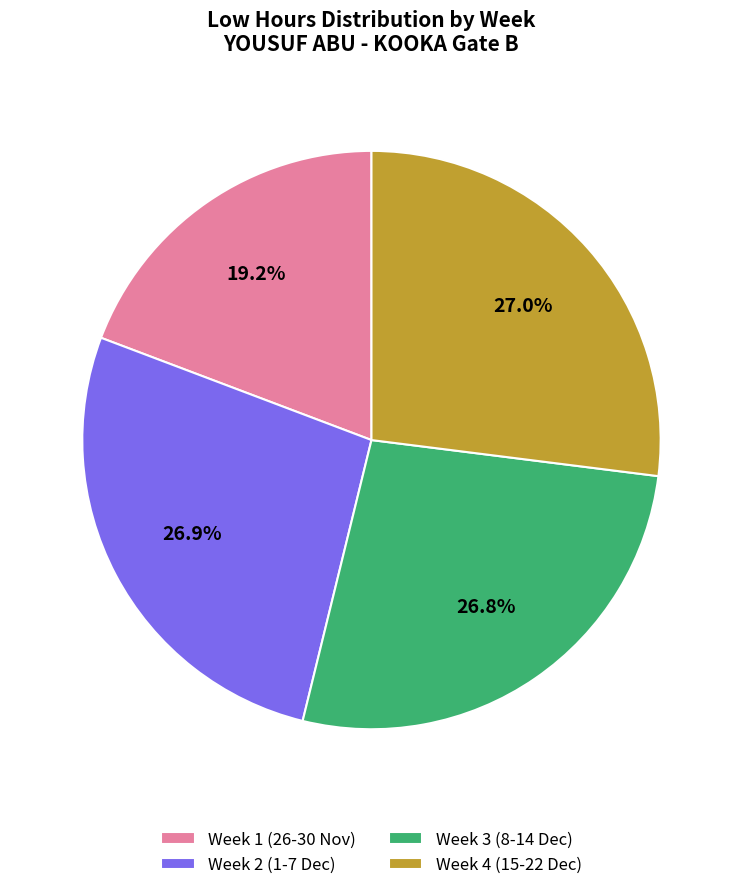

What is the ratio of the value at Week 3 (8-14 Dec) to the value at Week 1 (26-30 Nov)?

1.4